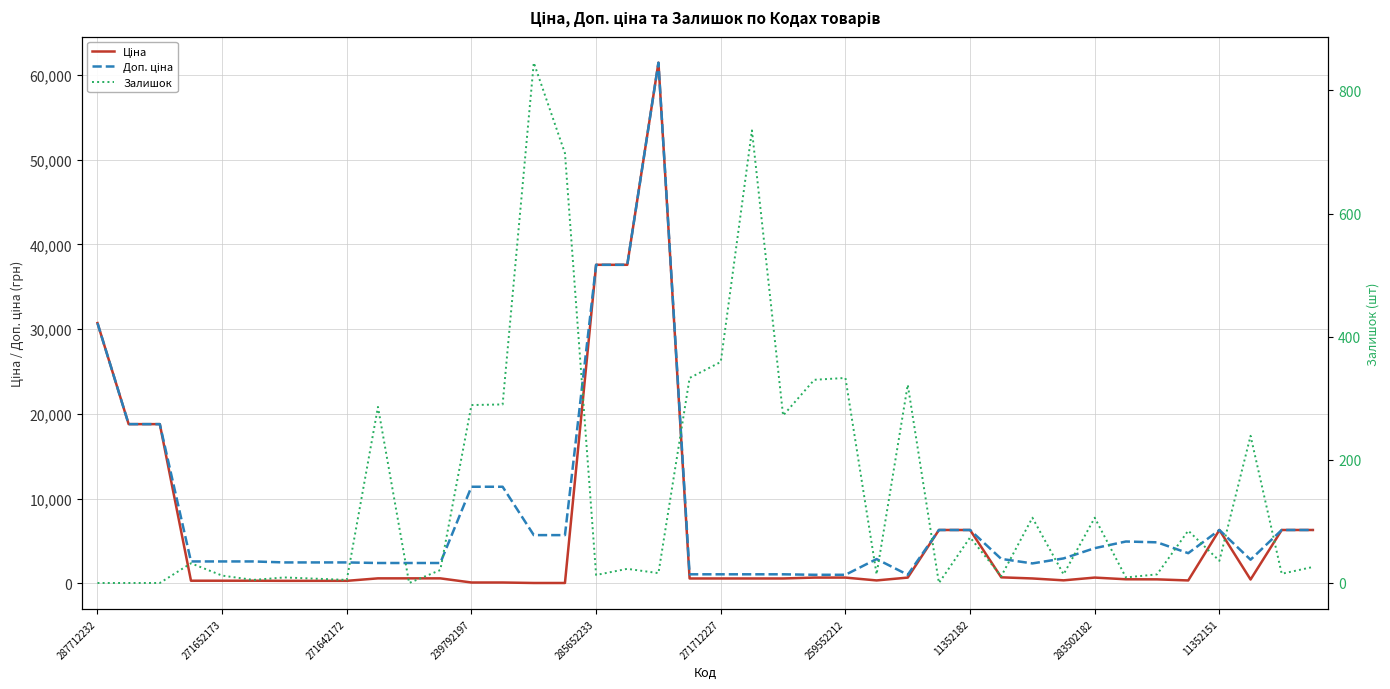

How many values in the Доп. ціна series are below 2955?

20